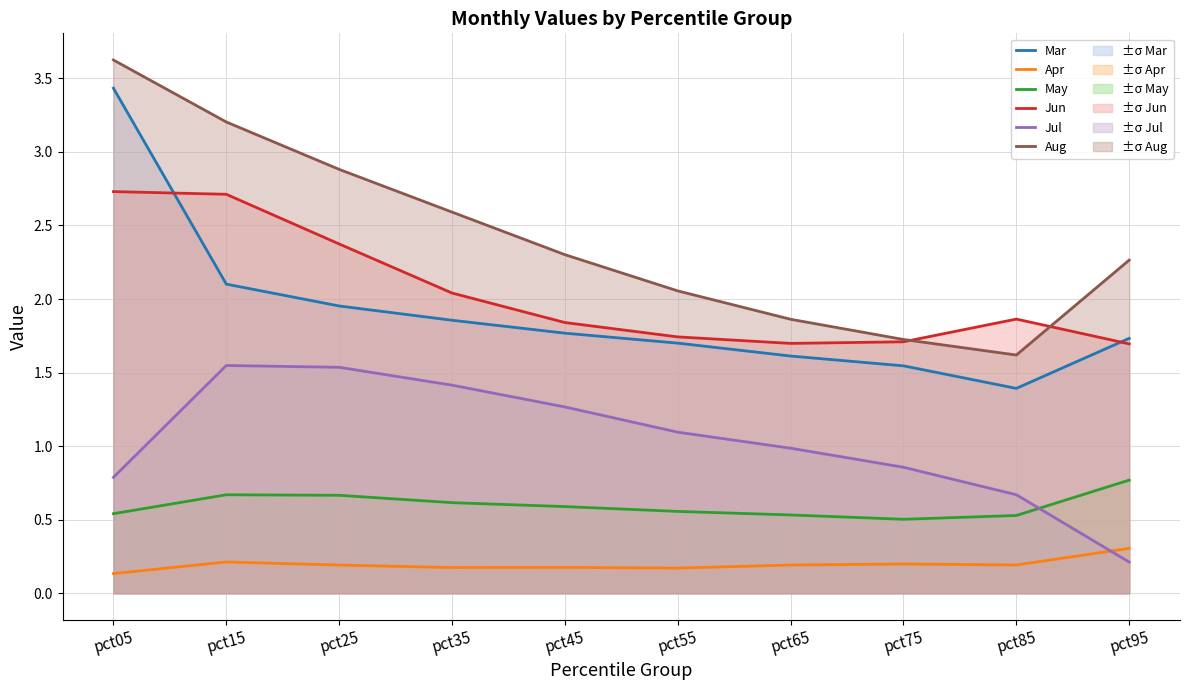

How many interior local peaks does the Apr series have?

3